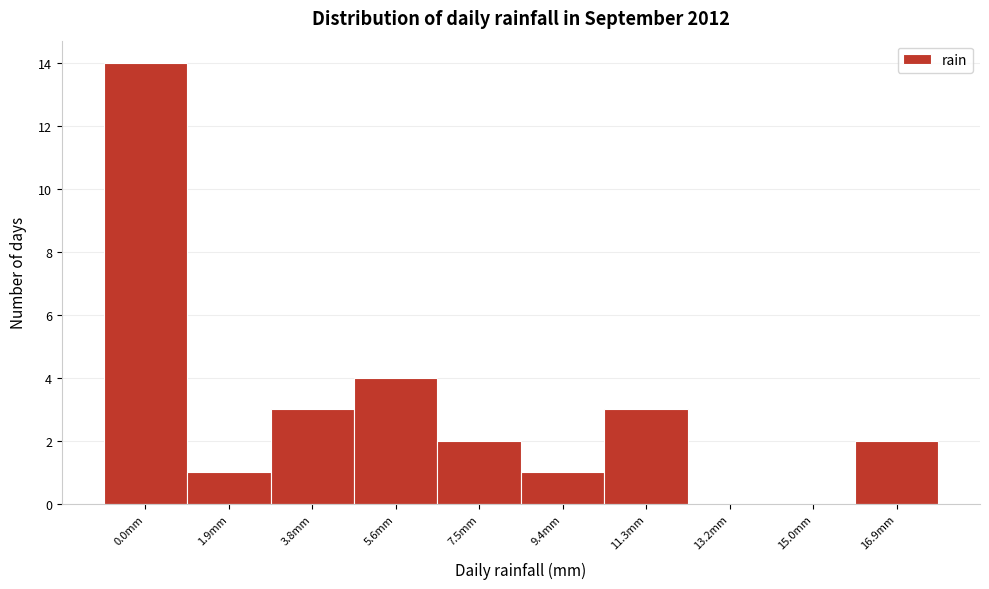

Reading left to right, list all the values displayed in this chart.

0.0mm=14	1.9mm=1	3.8mm=3	5.6mm=4	7.5mm=2	9.4mm=1	11.3mm=3	13.2mm=0	15.0mm=0	16.9mm=2